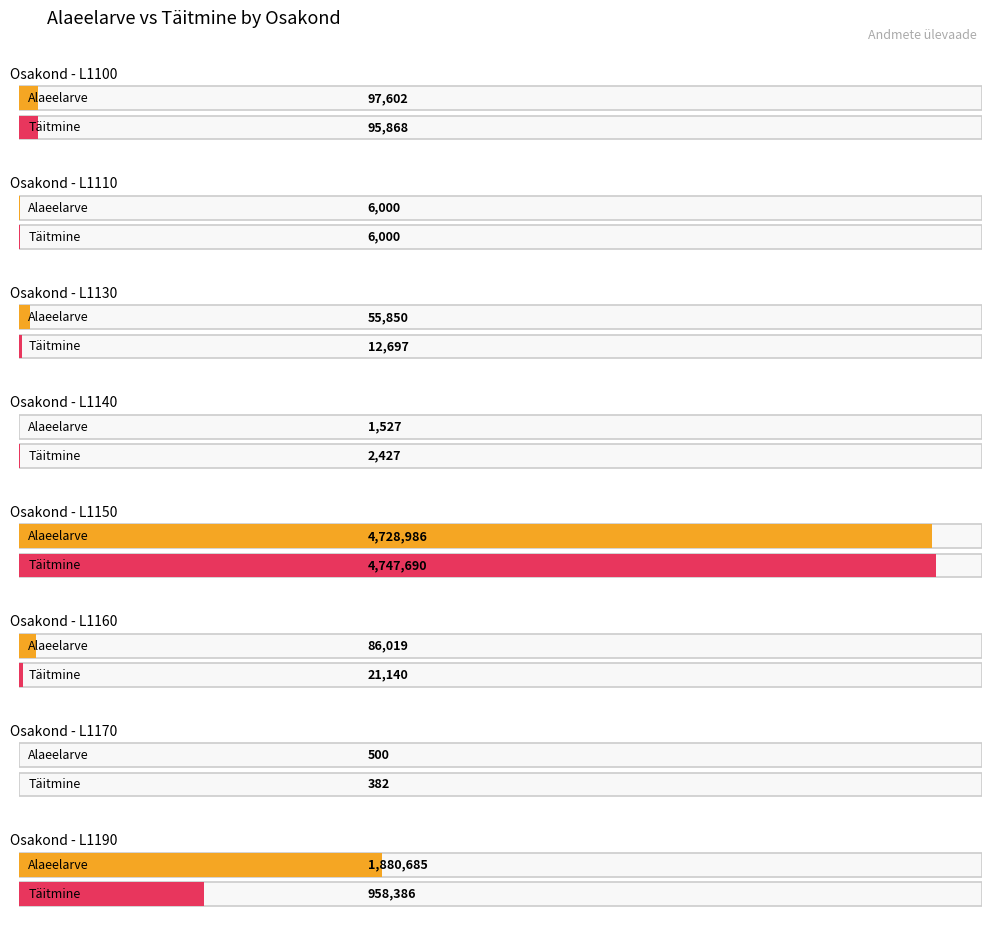

What is the minimum value shown in the chart?

382.0